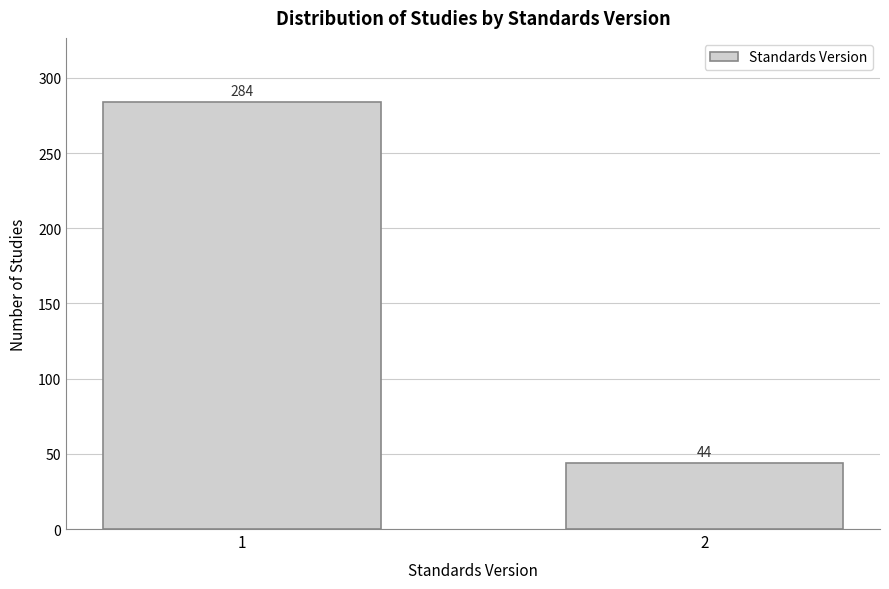

Reading right to left, what are all the values shown in this chart?

44	284